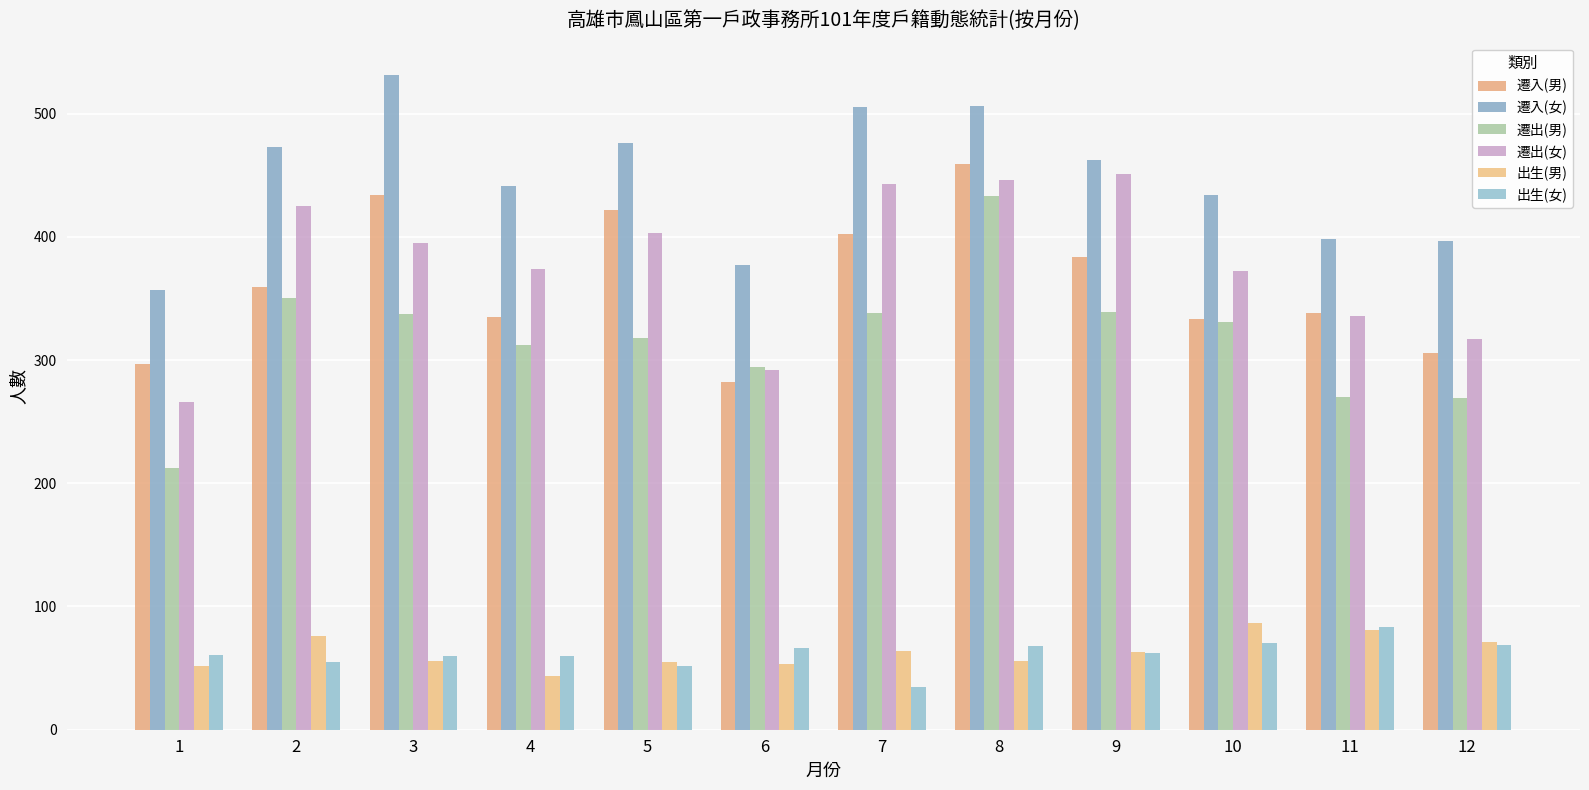

What is the sum of the 出生(女) values at 3 and 6?

126